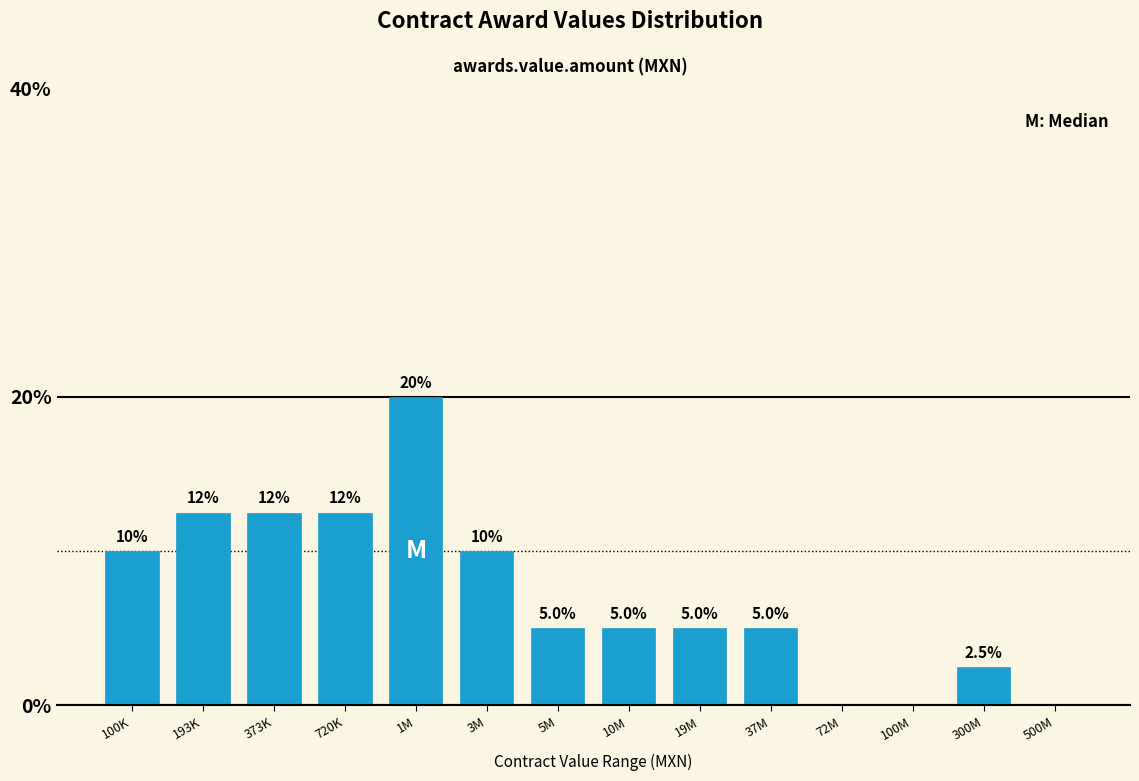

Reading left to right, what are all the values shown in this chart?

100K=10.0	193K=12.5	373K=12.5	720K=12.5	1M=20.0	3M=10.0	5M=5.0	10M=5.0	19M=5.0	37M=5.0	72M=0.0	100M=0.0	300M=2.5	500M=0.0